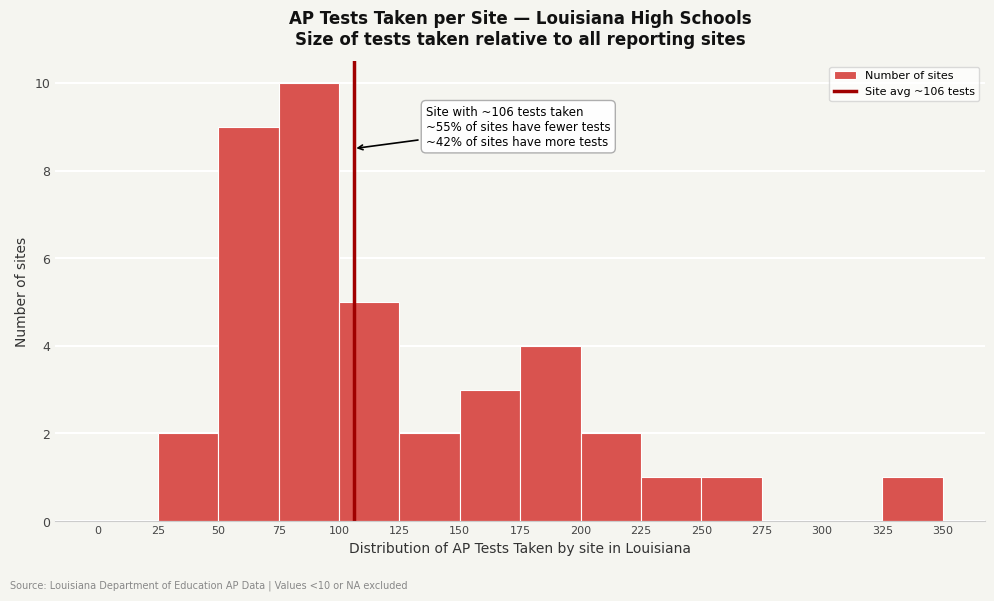

Over which range of the x-axis is the bar tallest?

75 to 100